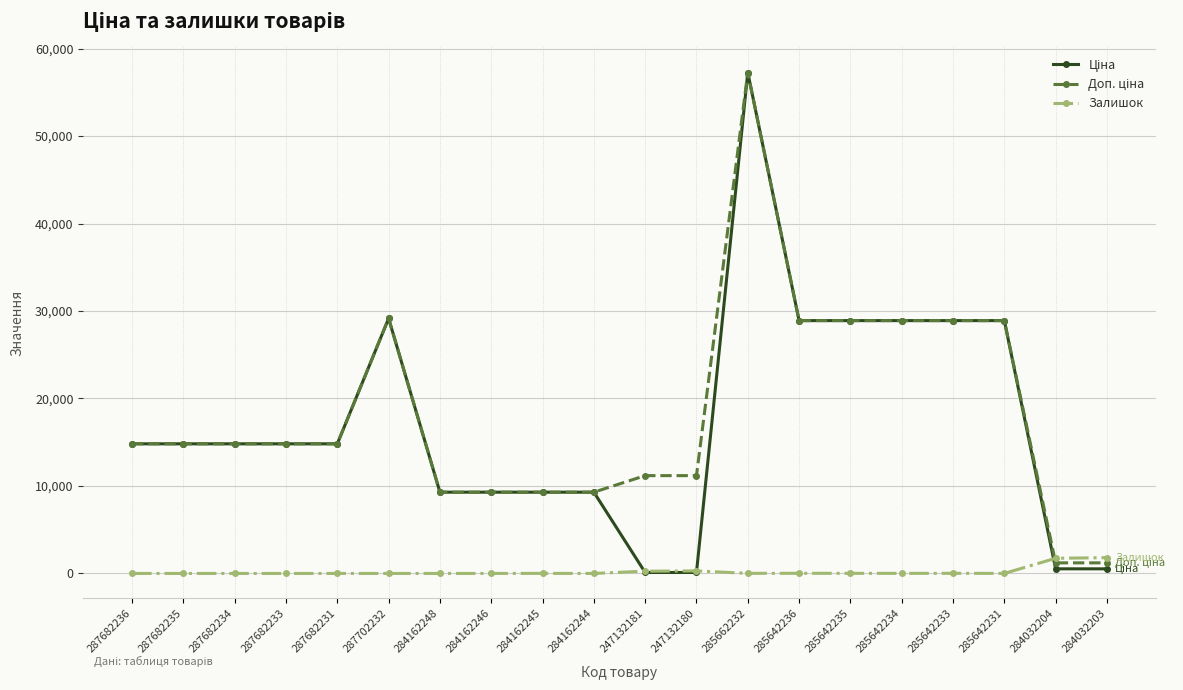

True or false: Залишок has more than 0 points higher than both neighbors.

True